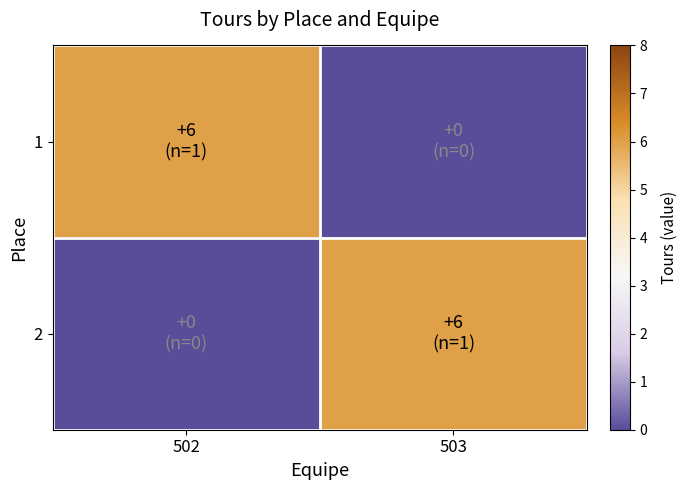

Which series has the largest total across all categories?

1